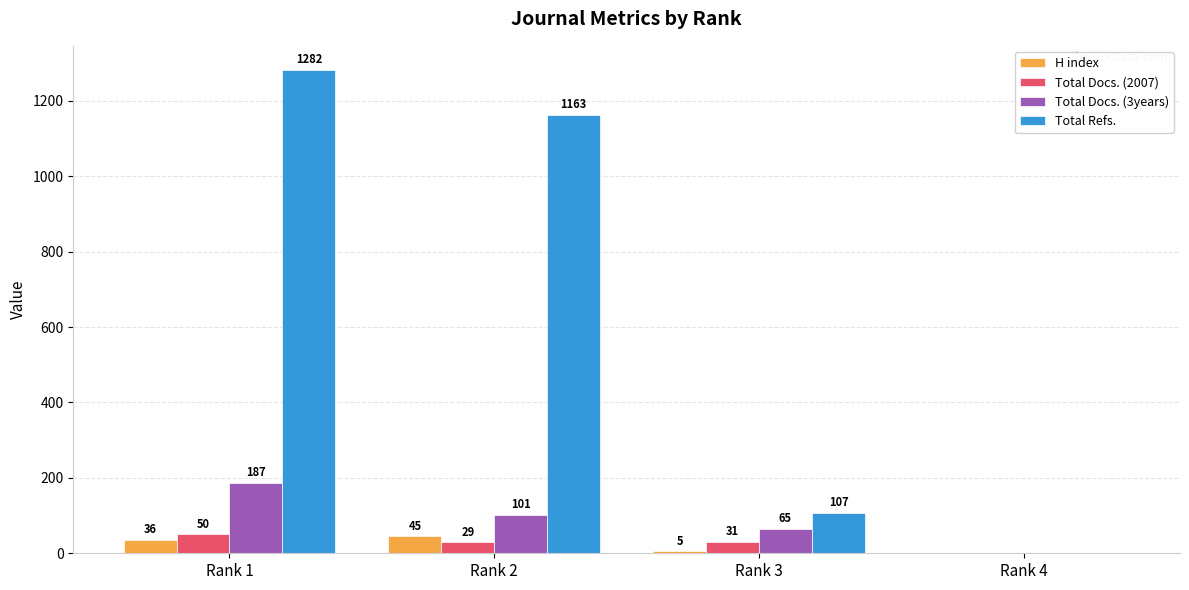

Where is Total Docs. (2007) nearest to the value 25?

Rank 2